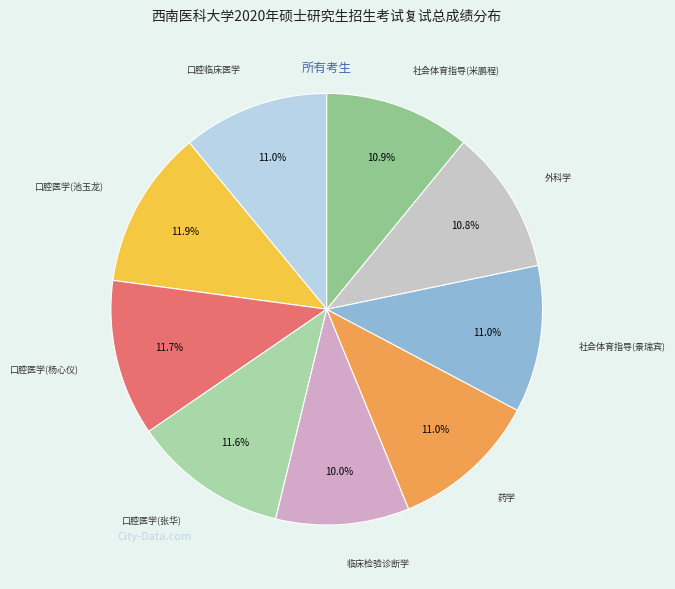

How many slices are in this pie chart?

9